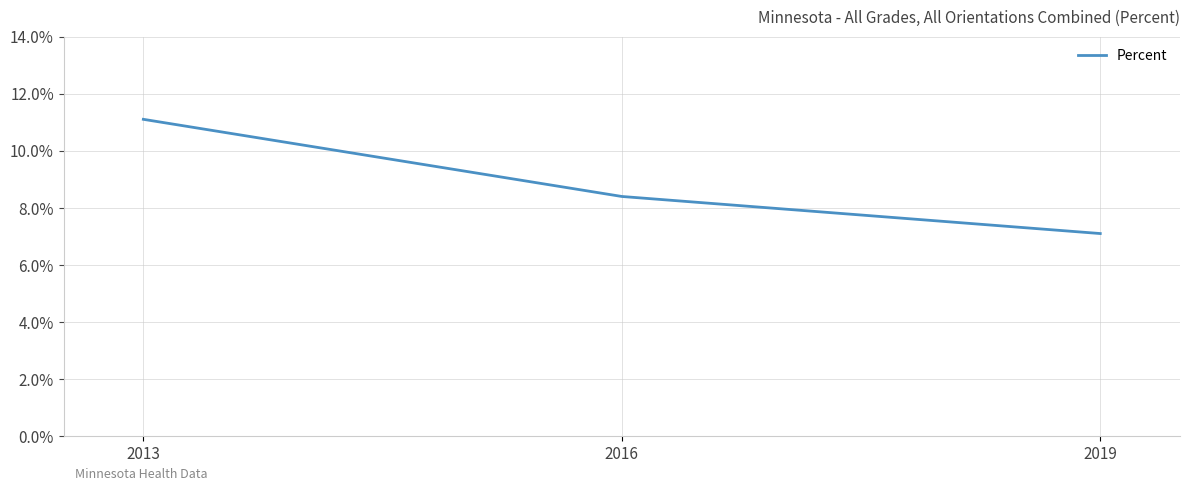

What is the maximum value shown in the chart?

0.1